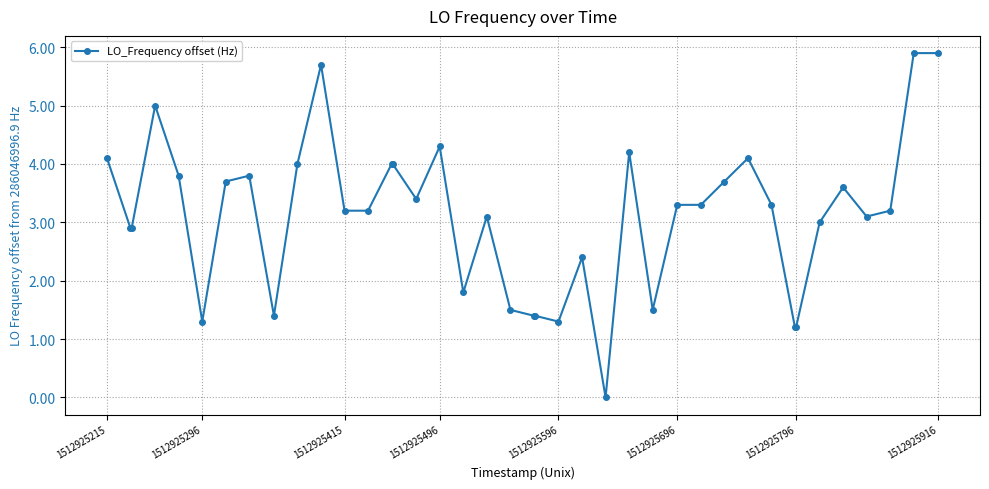

What is the average value?

3.1